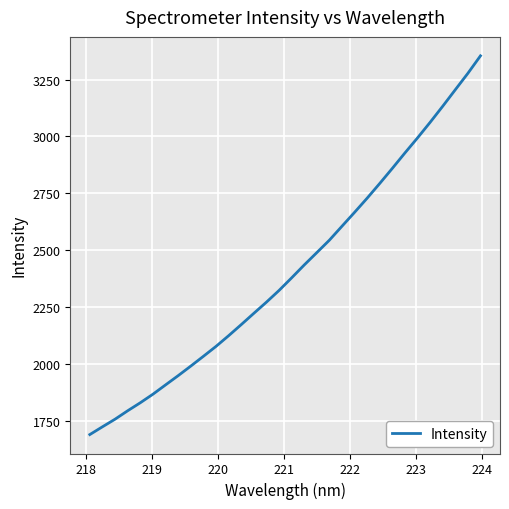

What is the sum of all values?

77177.9